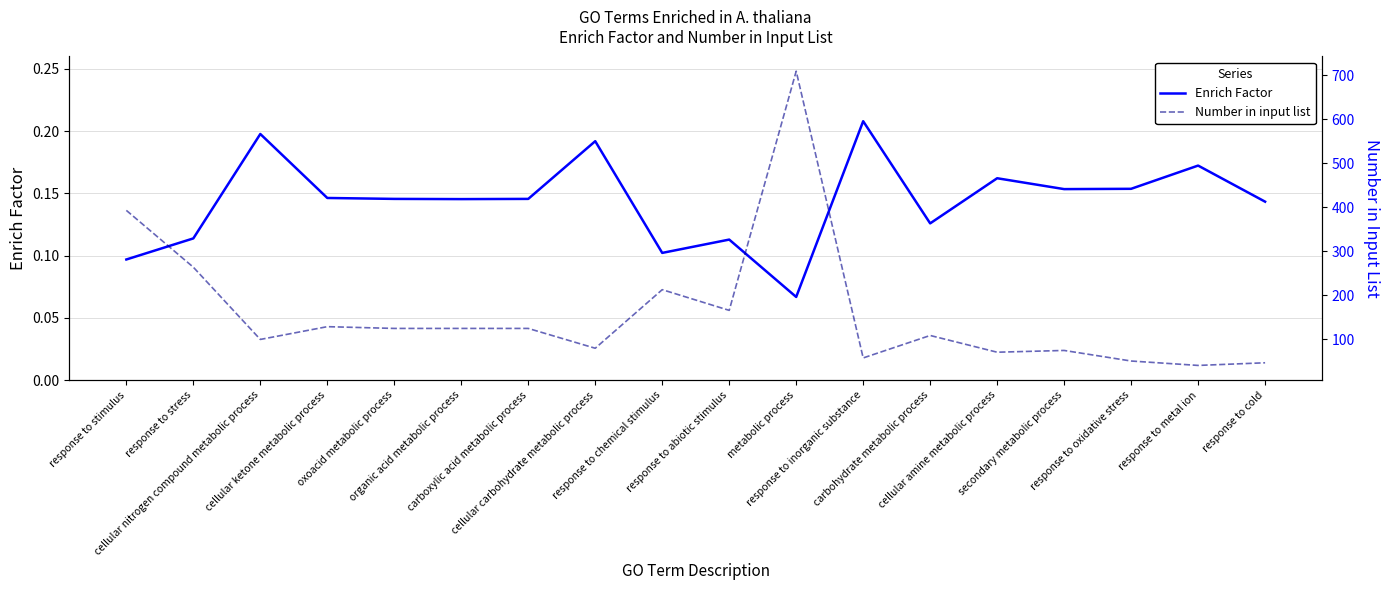

What is the difference between the maximum and minimum values in the Number in input list series?

668.0